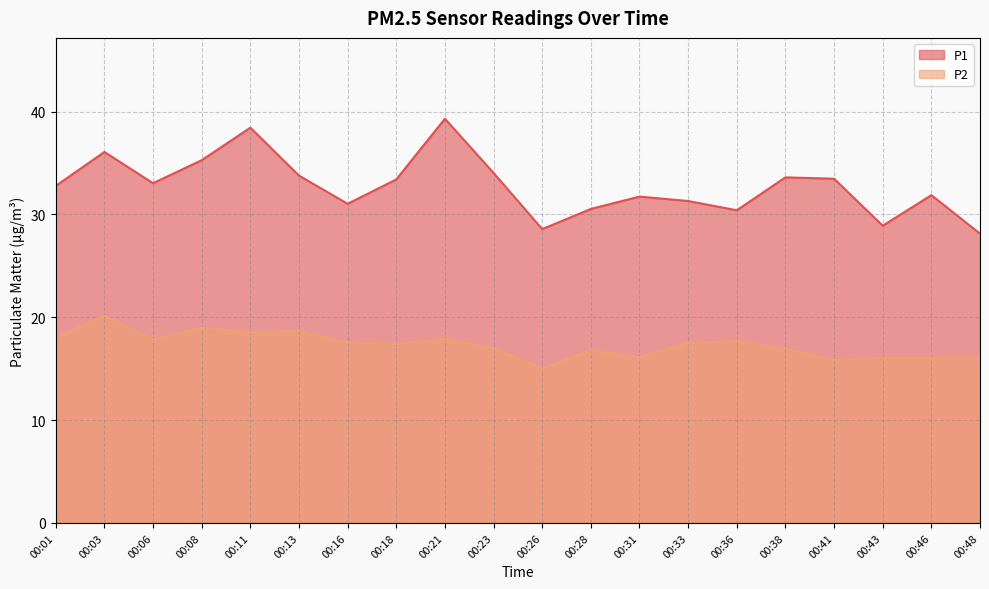

The value of P2 at 00:03 is 20.1. True or false?

True